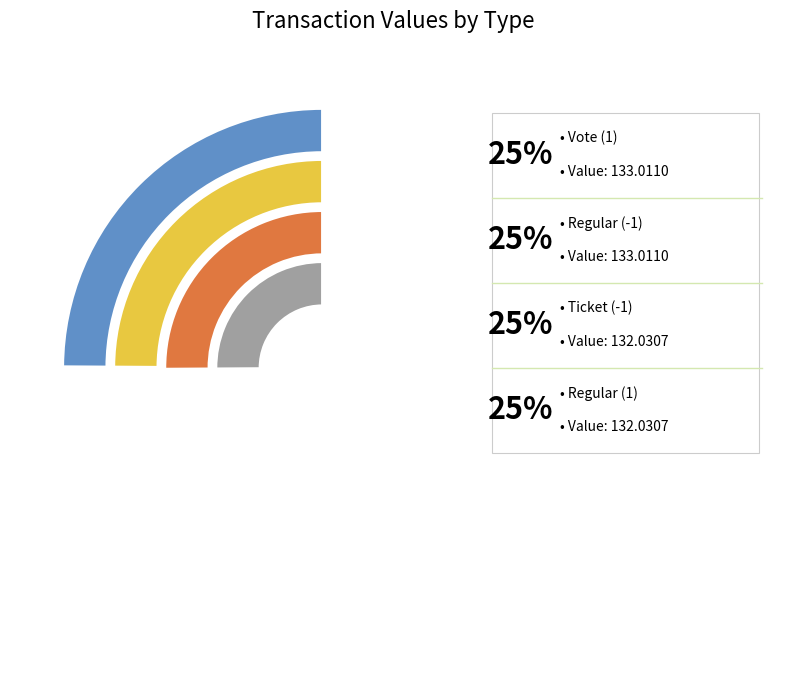

What percentage is the Regular (-1) slice, to the nearest percent?

25%